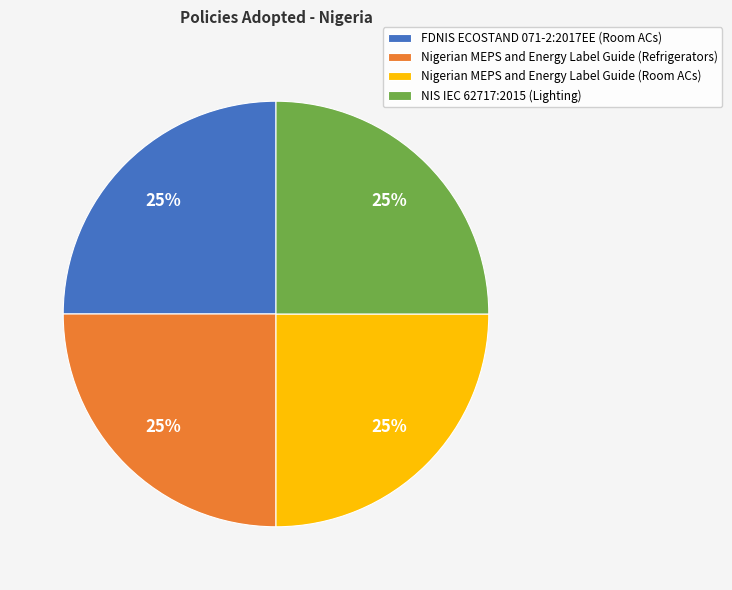

To the nearest percent, what is the average slice percentage?

25%